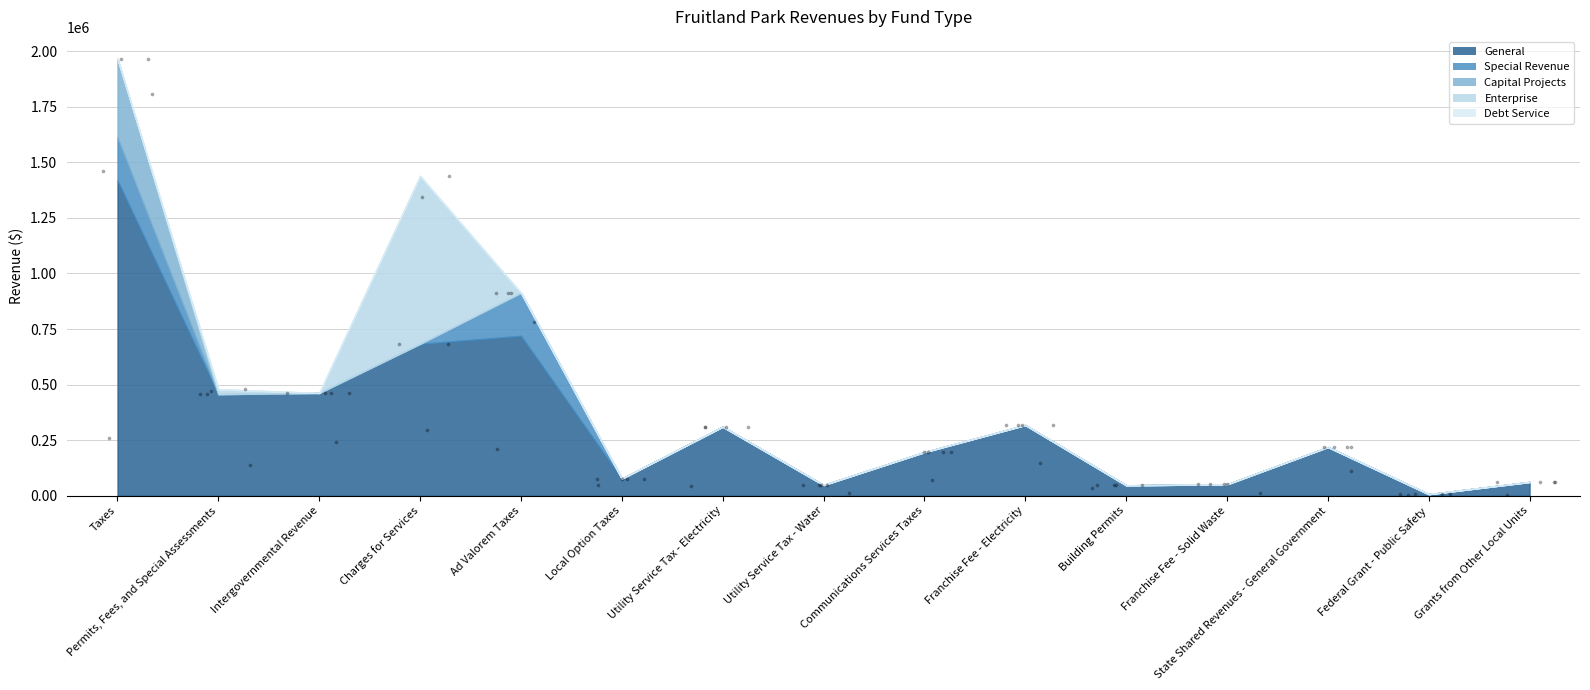

Which series contains the lowest Y value?

Special Revenue